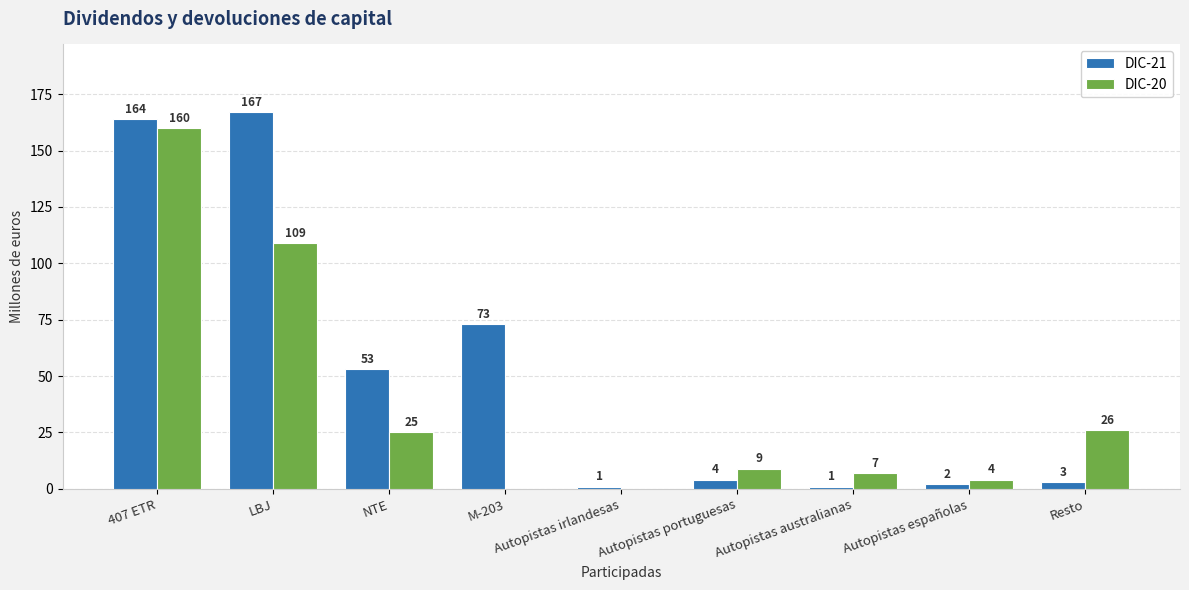

True or false: DIC-20 has a value of 0 at Autopistas irlandesas.

True